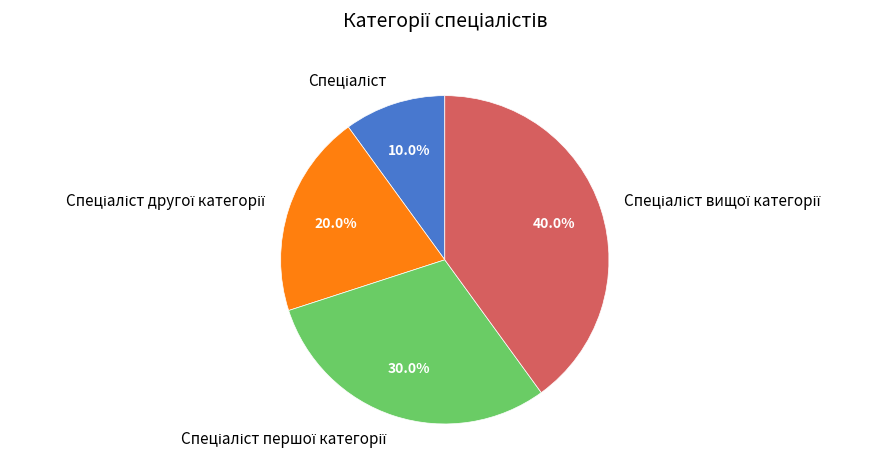

Does any single category account for the majority?

No